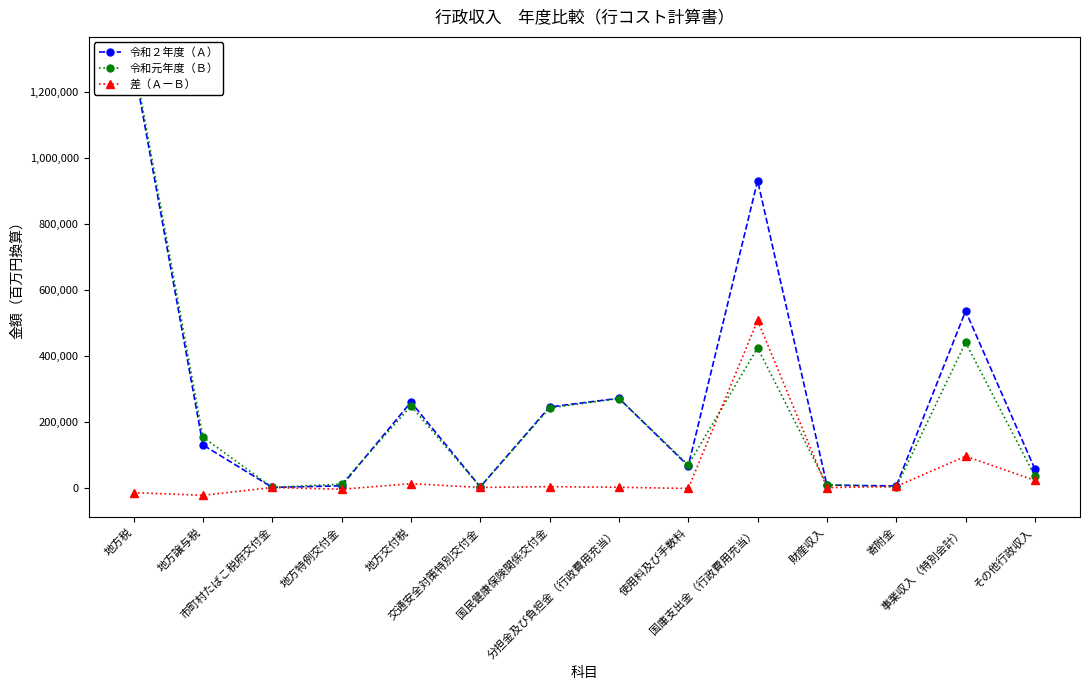

Reading left to right, list all the values displayed in this chart.

令和２年度（Ａ）: 1286853.3	129286.8	278.2	5166.2	259382.2	1846.7	244558.9	271025.9	65622.7	931854.0	7341.3	4791.4	535883.4	55724.7
令和元年度（Ｂ）: 1302310.2	152989.5	235.6	10408.3	247773.2	1664.4	241941.5	270260.9	68613.3	424169.5	7793.7	1461.5	440806.5	33997.8
差（ＡーＢ）: -15456.9	-23702.7	42.6	-5242.1	11609.0	182.3	2617.4	765.0	-2990.6	507684.5	-452.4	3329.9	95077.0	21726.9